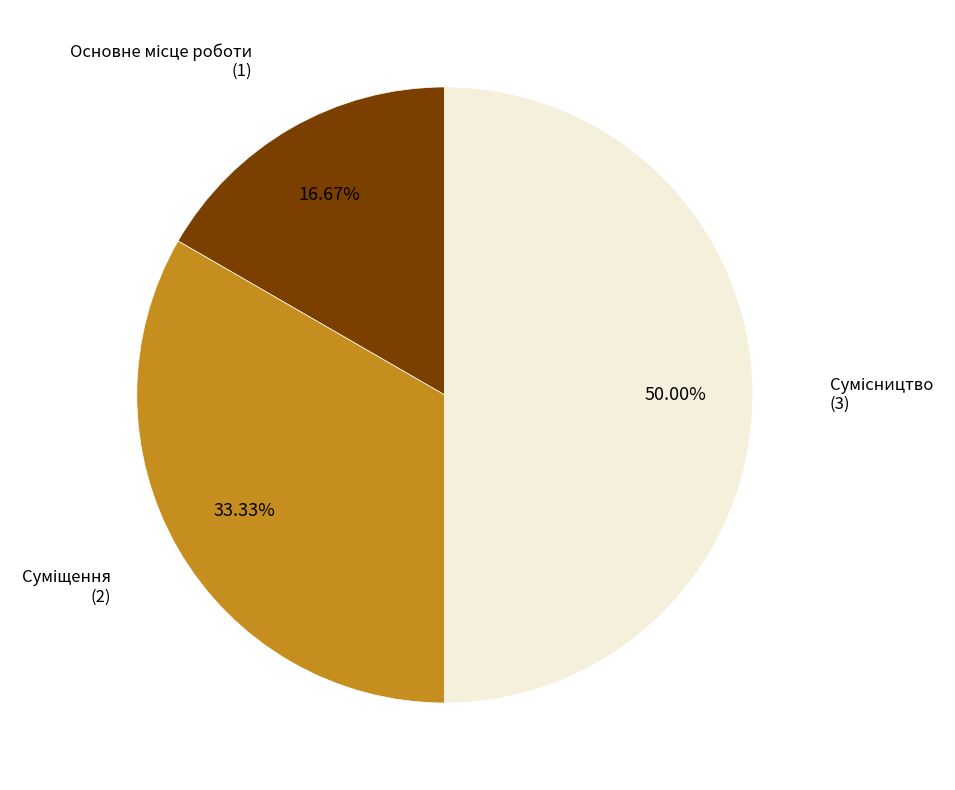

To the nearest percent, what percentage of the pie is Сумісництво?

50%